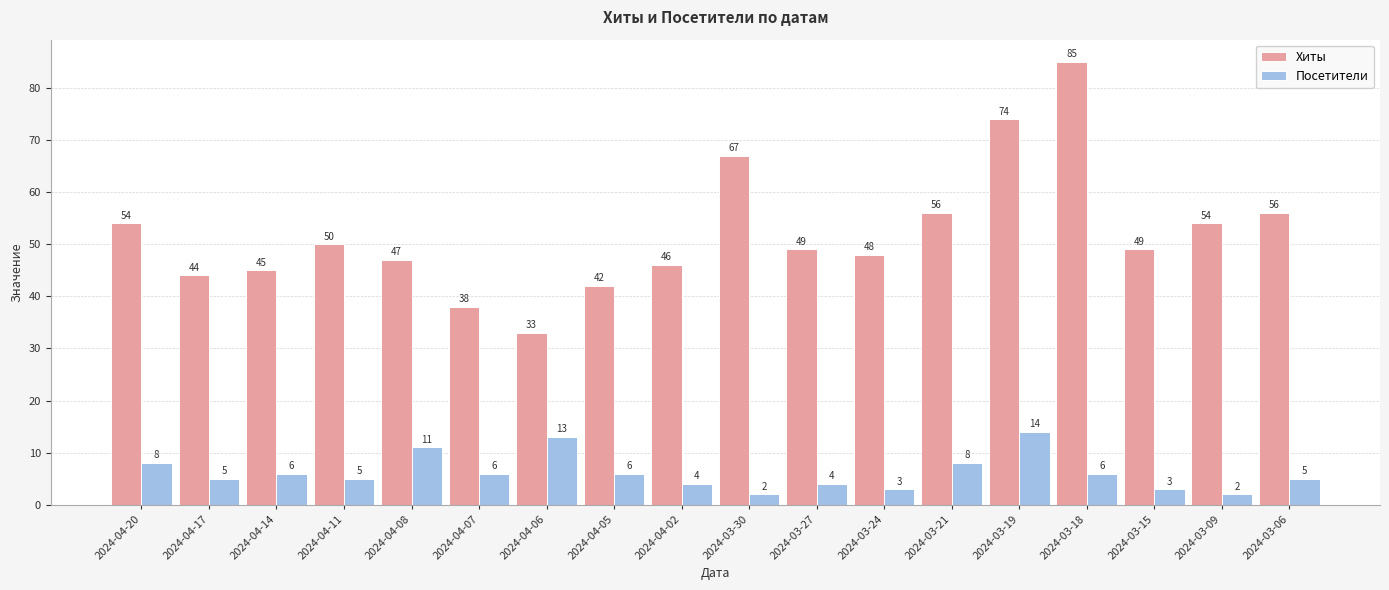

What is the difference between the highest and lowest values at 2024-03-09?

52